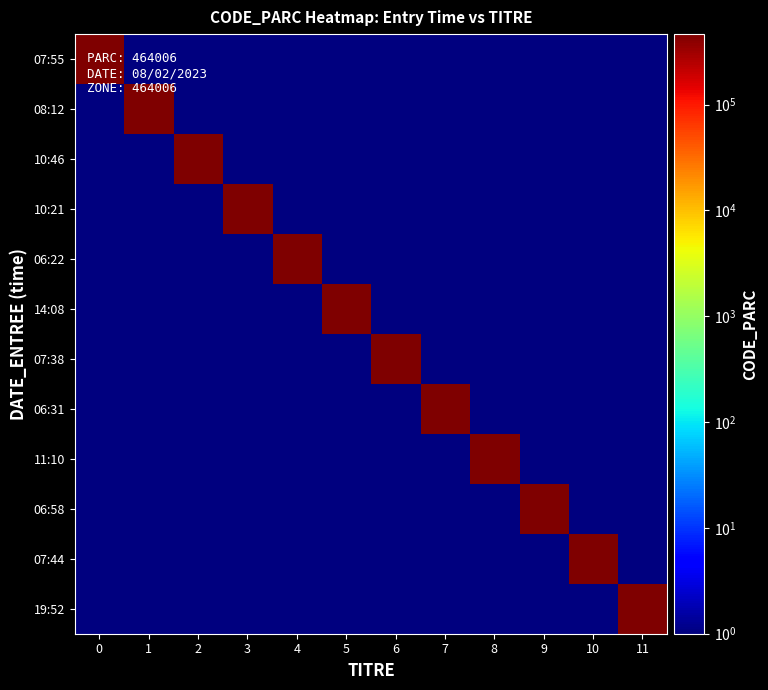

Which series has the widest spread of values?

07:55